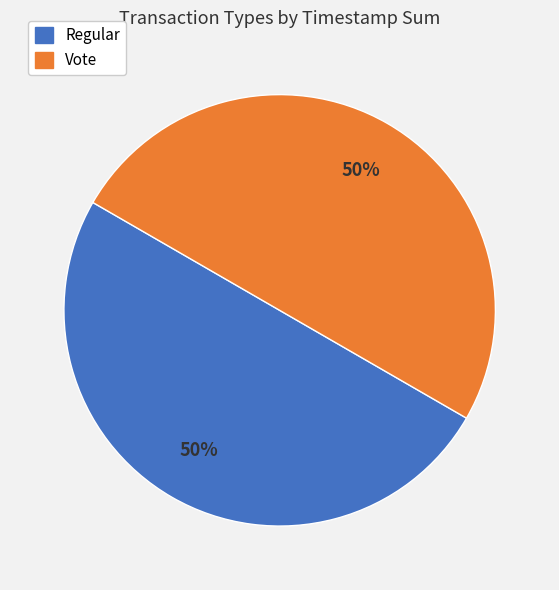

True or false: Regular accounts for 50% of the total.

True